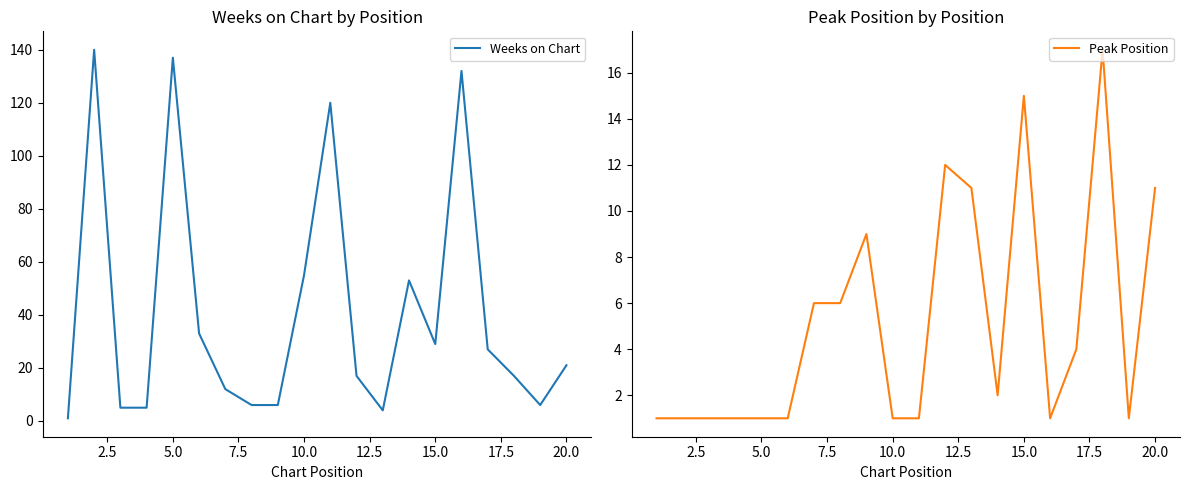

How many interior local valleys does the Peak Position series have?

3